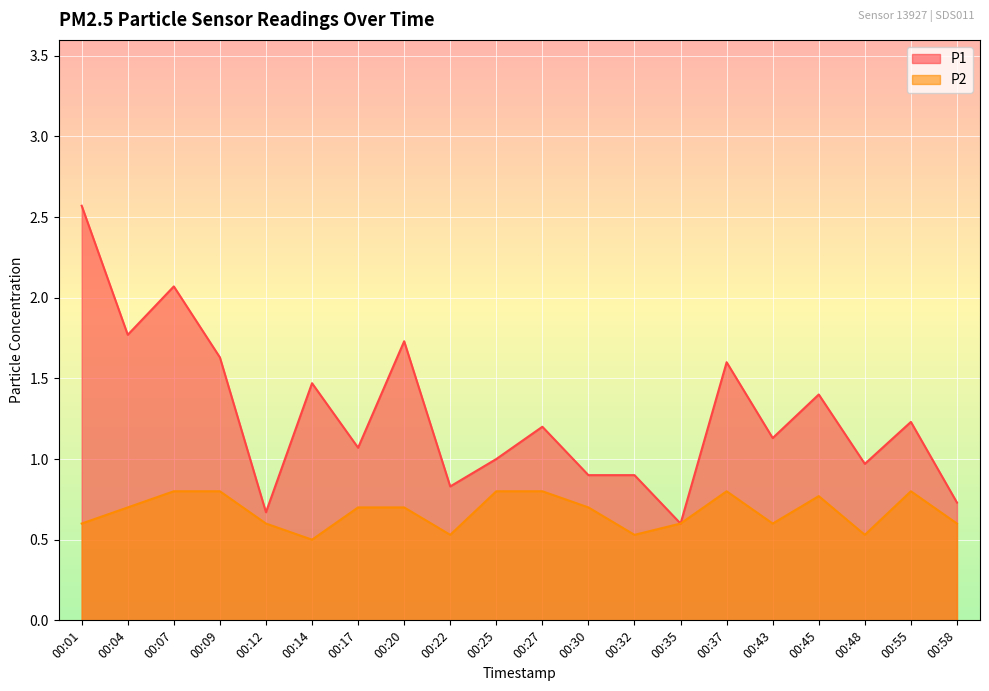

What is the total value across all series at 00:04?

2.5